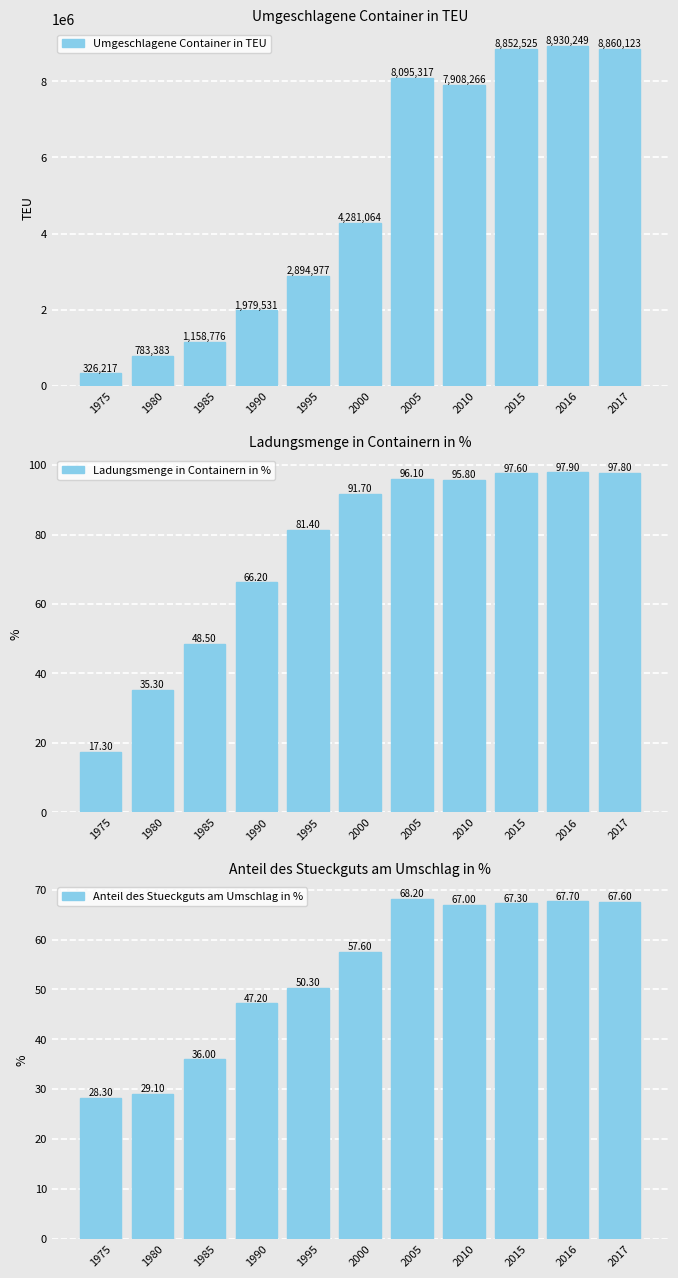

What is the lowest value of the Umgeschlagene Container in TEU series?

326217